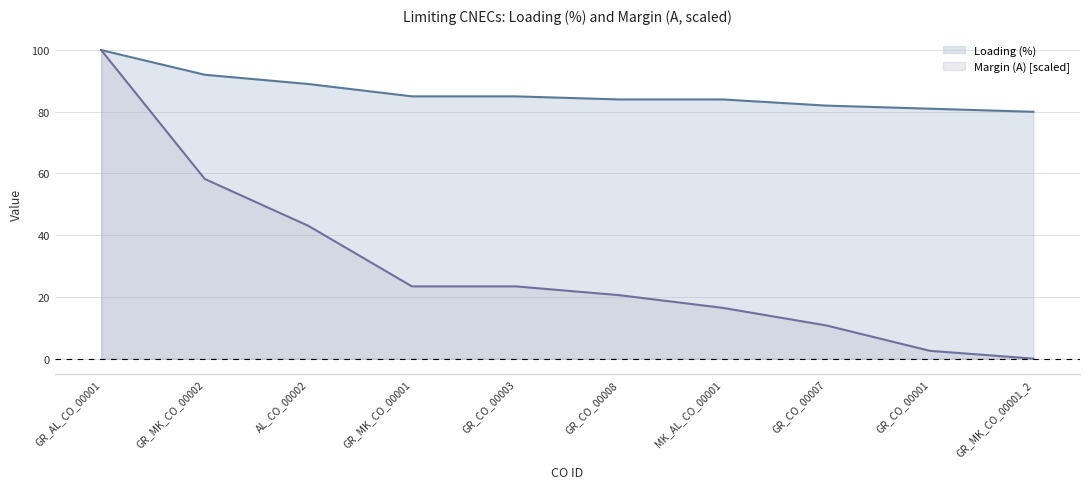

List the series in order of their overall mean, lowest first.

Margin (A) [scaled], Loading (%)